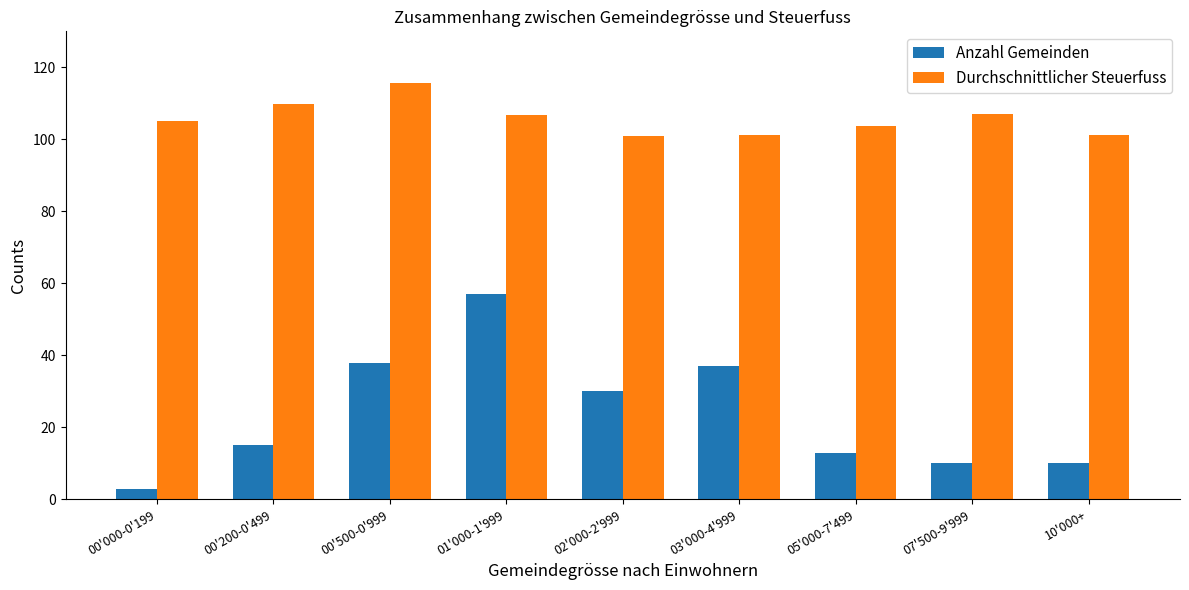

True or false: Durchschnittlicher Steuerfuss has a value of 32.6 at 01'000-1'999.

False